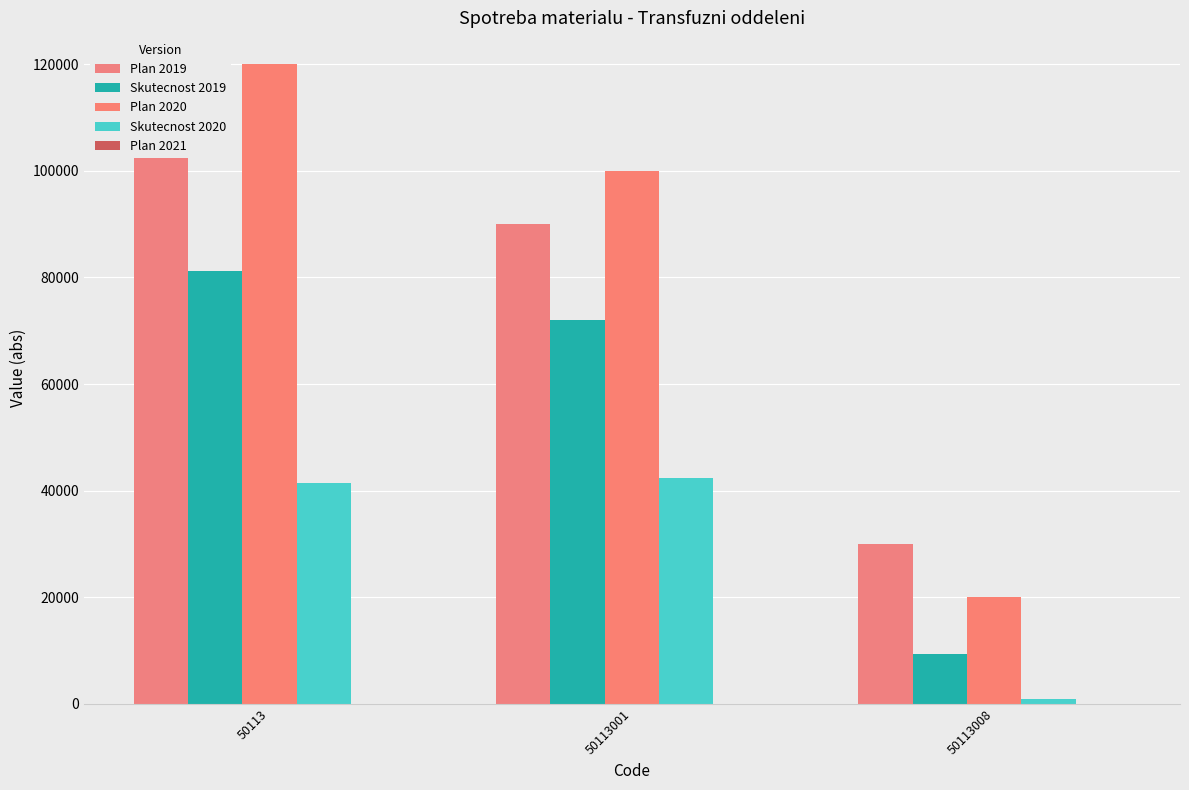

Is it true that Plan 2020 equals 20000.0 at 50113008?

True